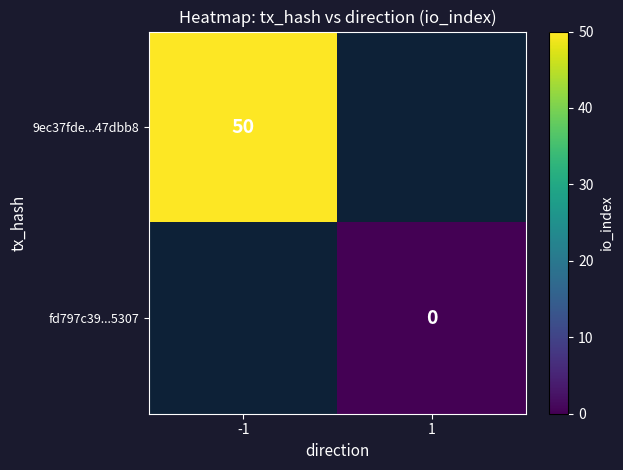

Is it true that 9ec37fde...47dbb8 equals 80 at -1?

False